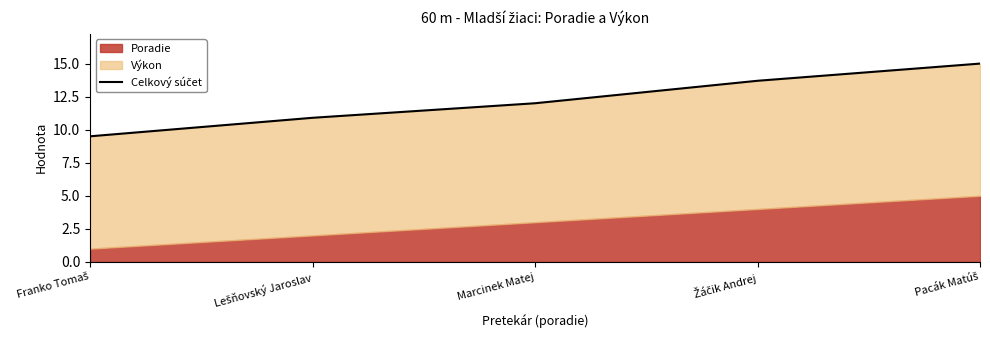

The chart shows a value of 12.0 at Marcinek Matej. True or false?

True